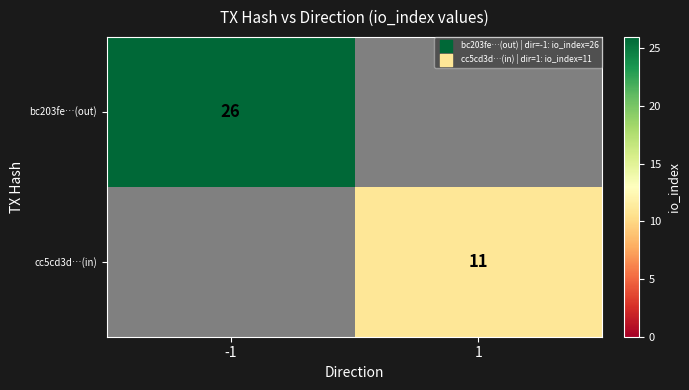

At how many categories does at least one series exceed 14?

1